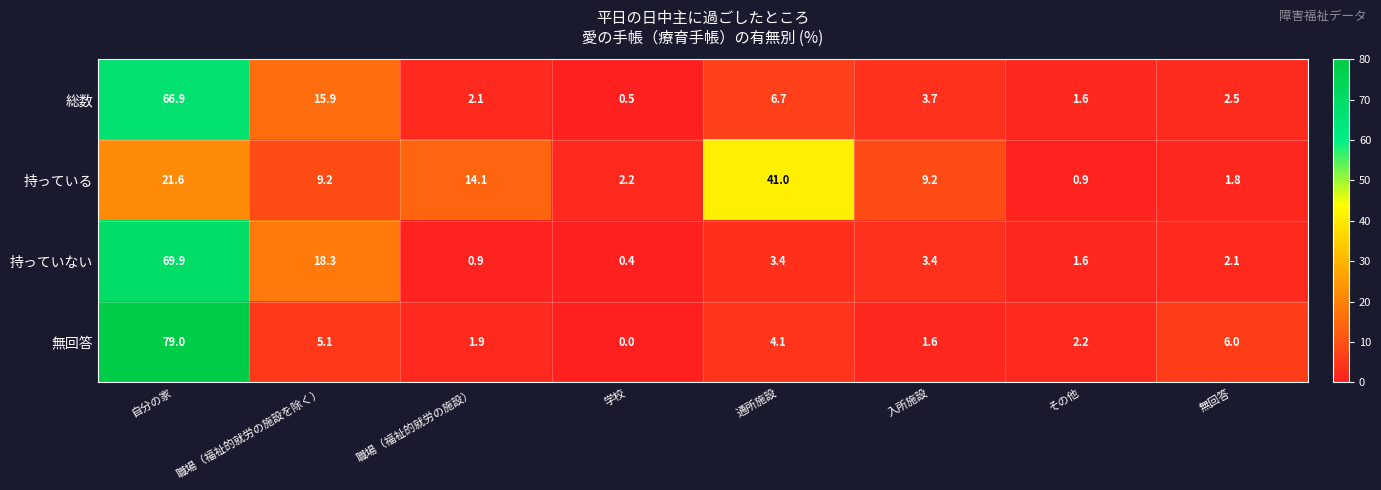

Count the number of data series in this chart.

4